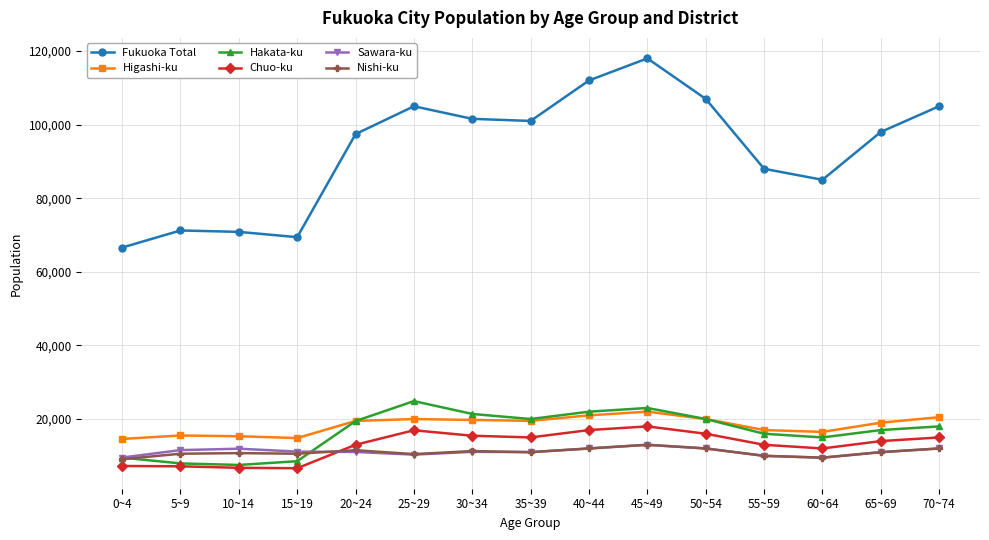

Which series has the largest range (max minus min)?

Fukuoka Total